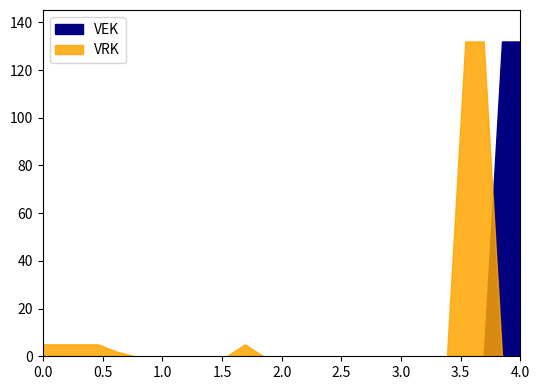

True or false: VRK has more than 2 interior local peaks.

False